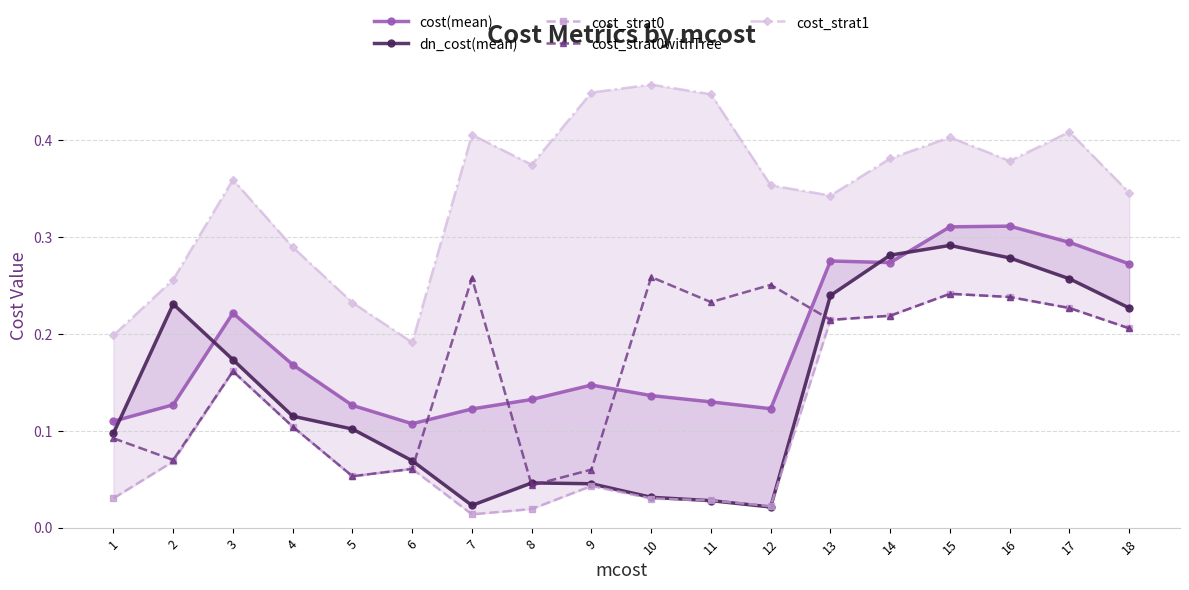

What is the approximate value of cost(mean) at 6?

0.1